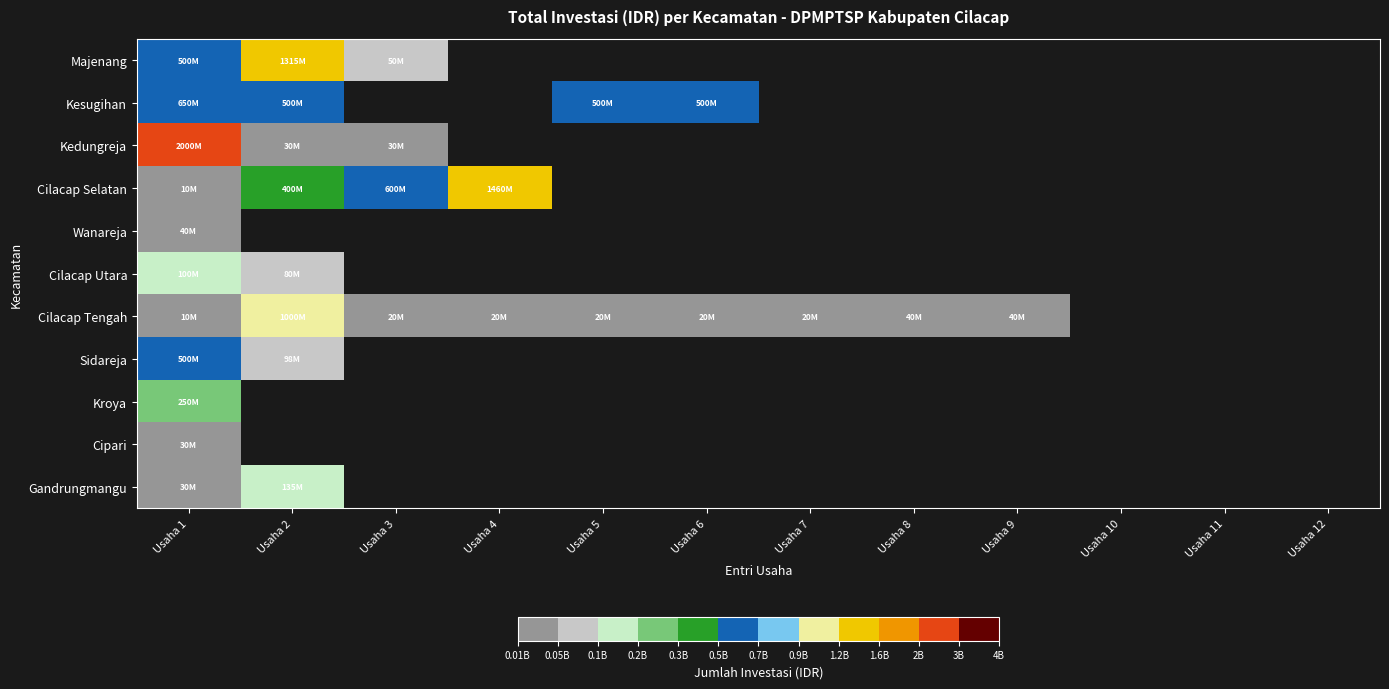

What is the minimum value for Kedungreja?

30000000.0